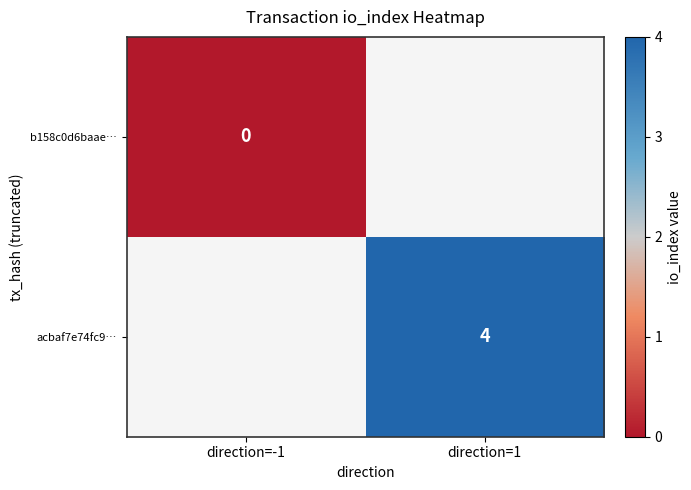

Count the number of data series in this chart.

2